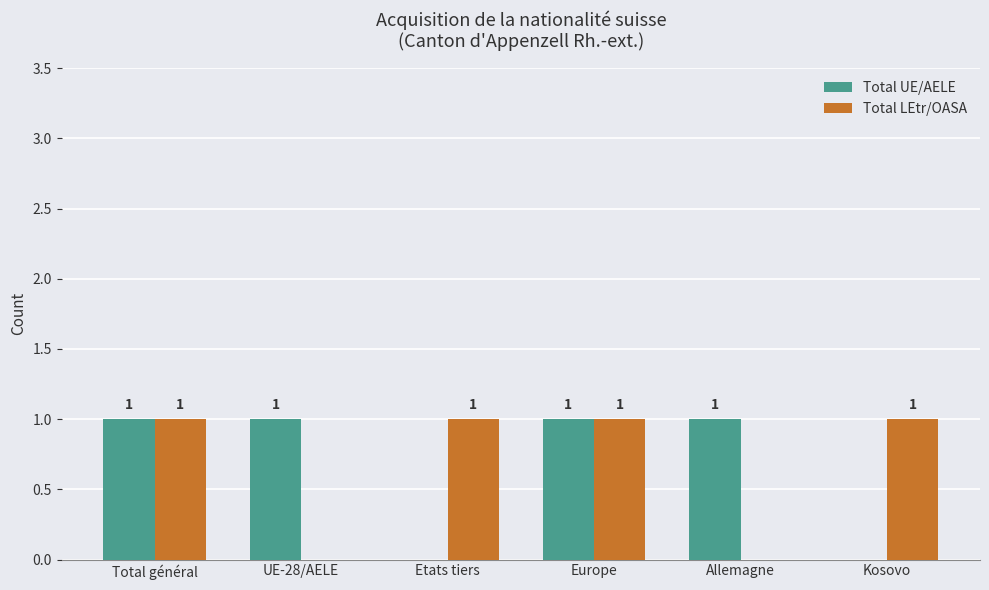

Between Europe and Allemagne, which series saw the biggest shift?

Total LEtr/OASA